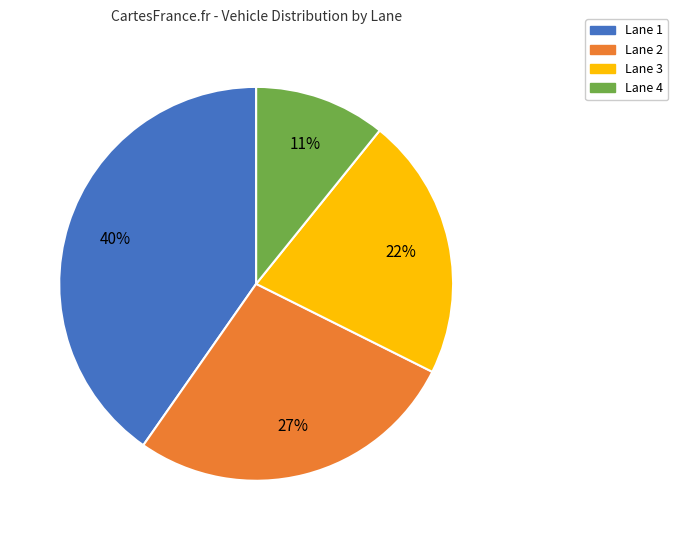

Is there any slice that represents more than half of the pie?

No